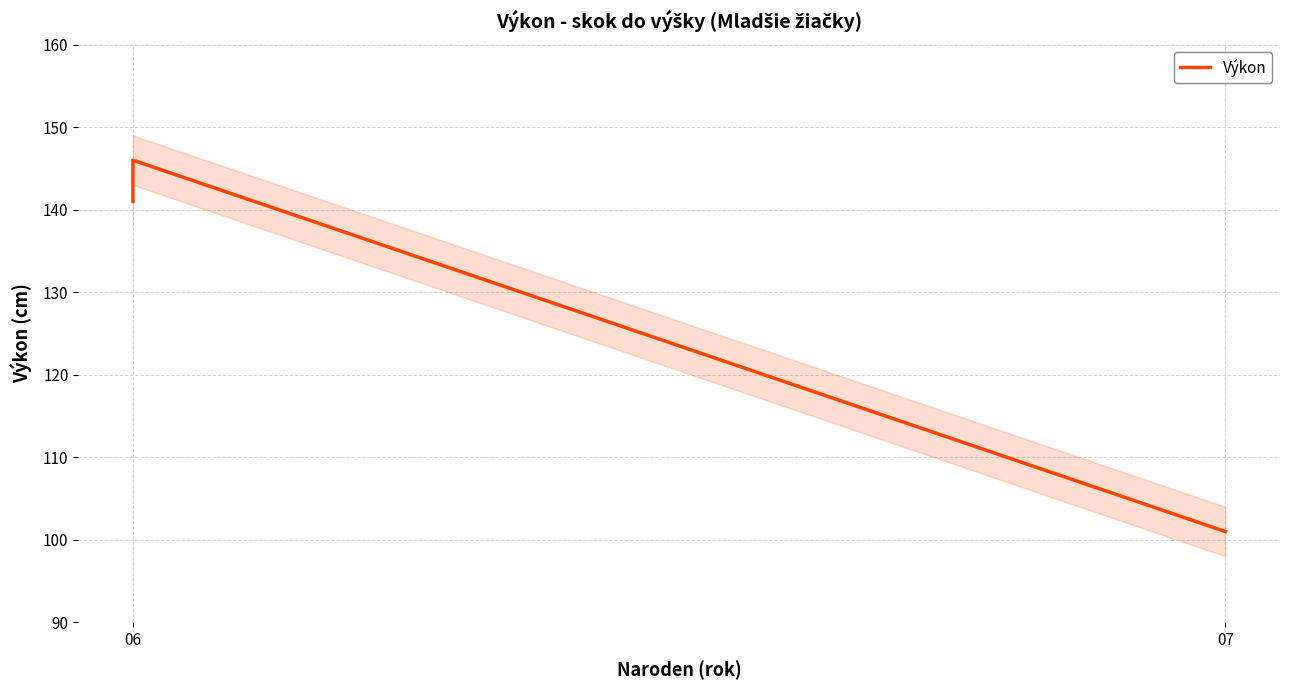

How many lines are shown in the chart?

1